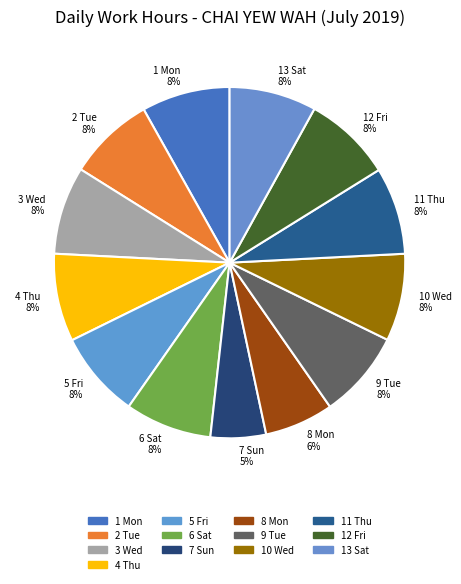

Is 12 Fri the majority of the pie?

No